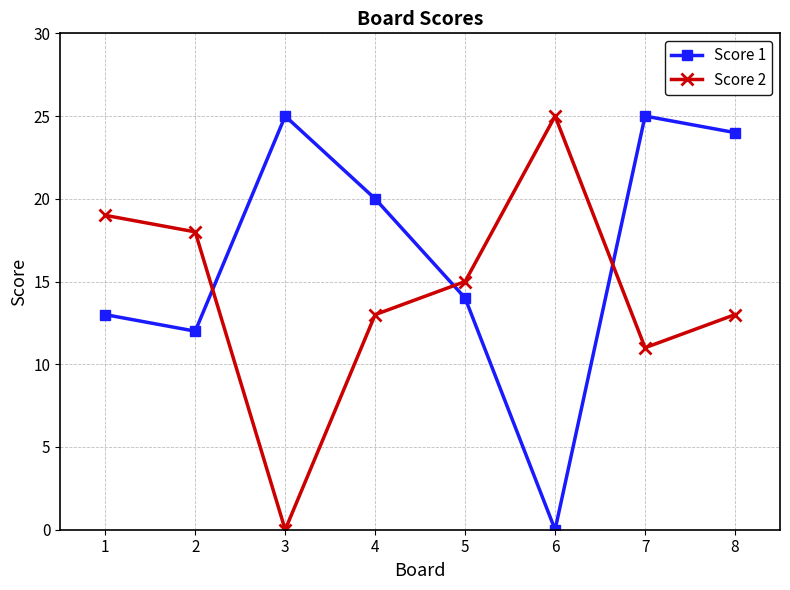

What is the value of the Score 2 point at the 6th from the left?

25